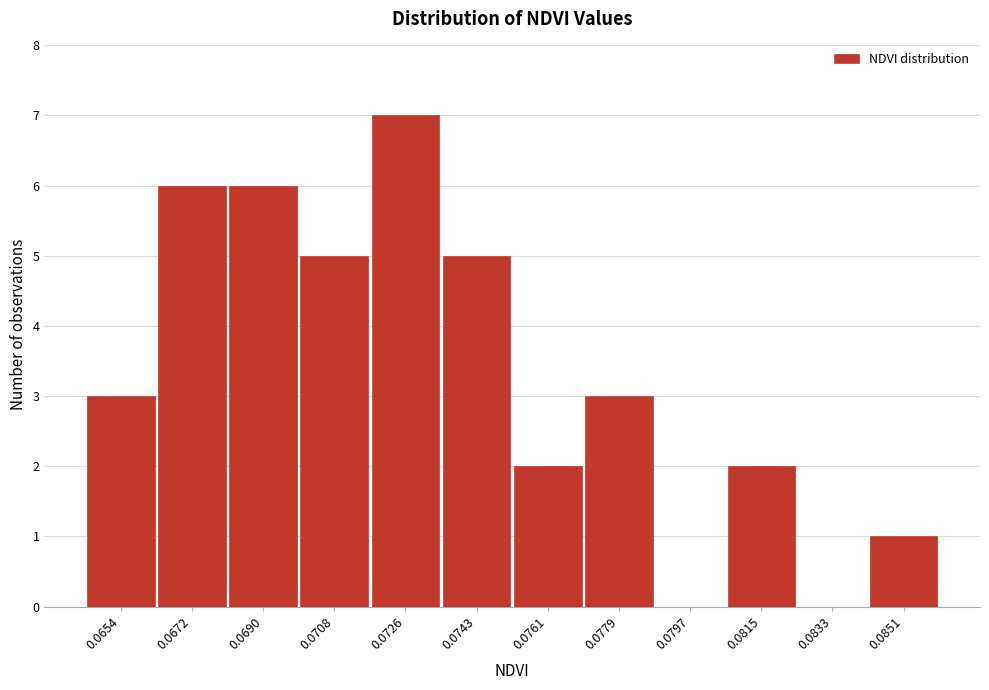

What is the sum of all values?

40